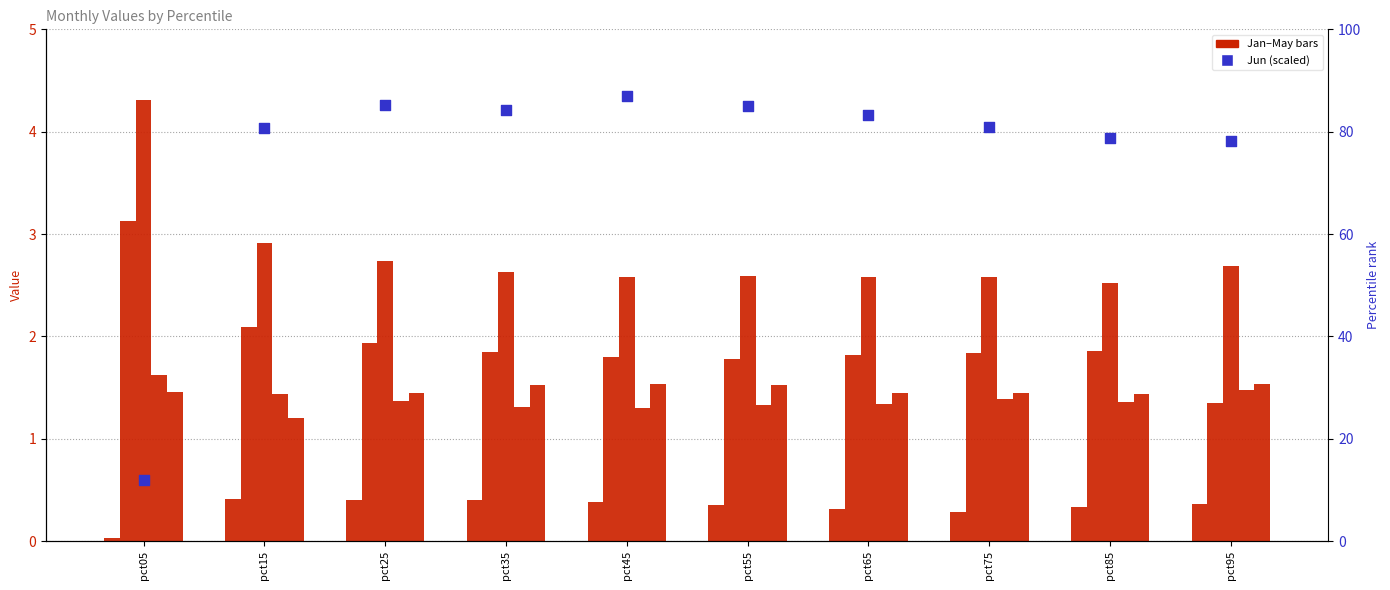

At which category is the sum across all series the highest?

pct45